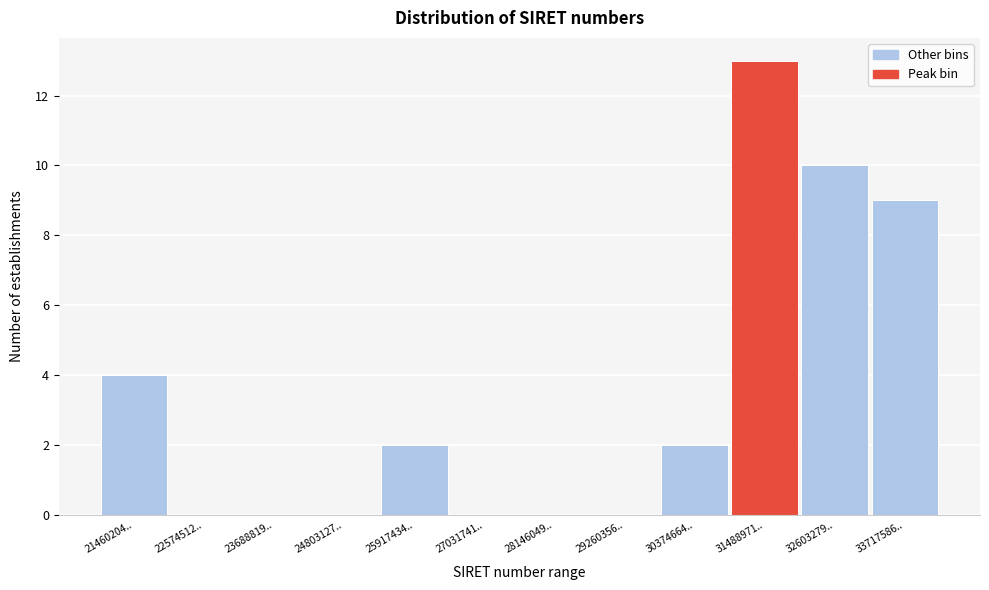

Reading left to right, transcribe all the data shown in this chart.

21460204..=4	22574512..=0	23688819..=0	24803127..=0	25917434..=2	27031741..=0	28146049..=0	29260356..=0	30374664..=2	31488971..=13	32603279..=10	33717586..=9